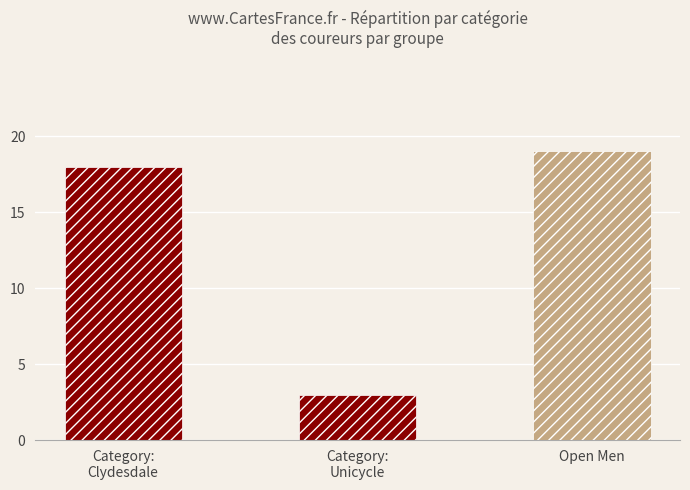

What is the minimum value shown in the chart?

3